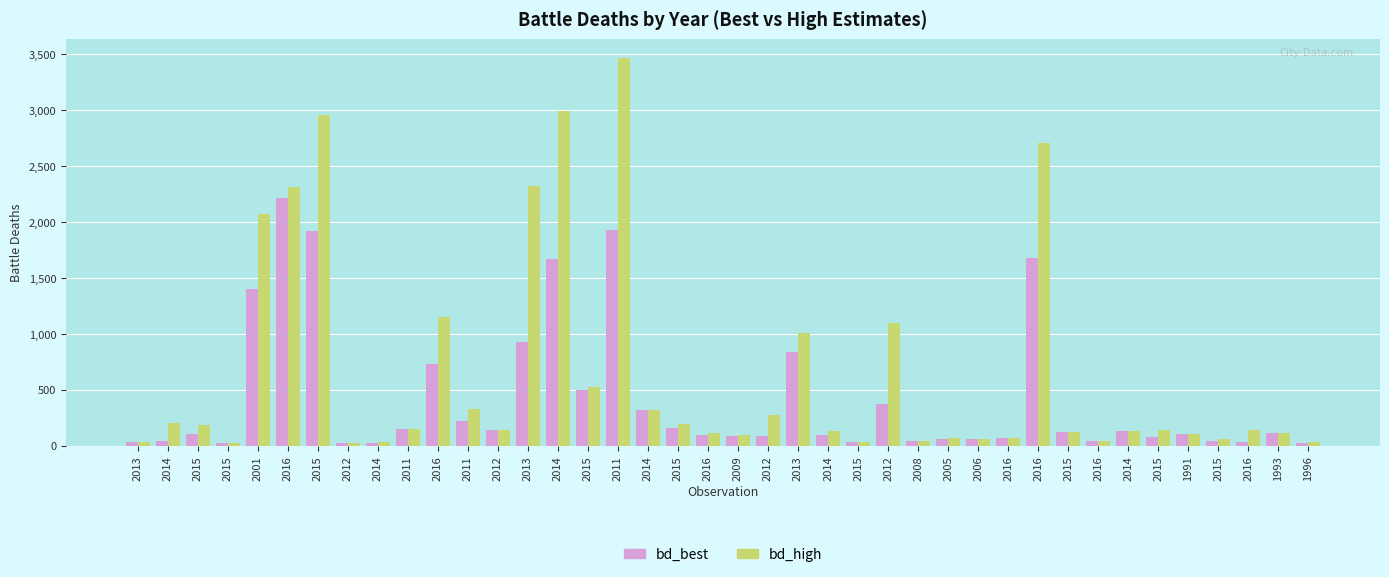

Is it true that bd_best equals 3131 at 2015?

False